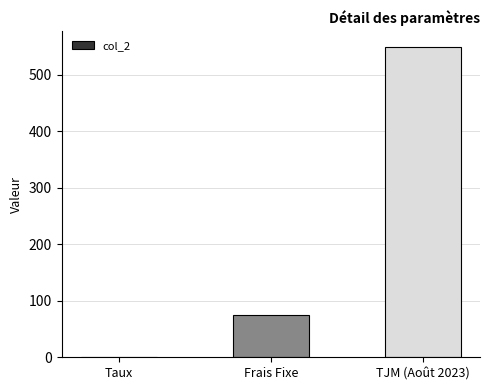

True or false: the data shows 550.0 at TJM (Août 2023).

True